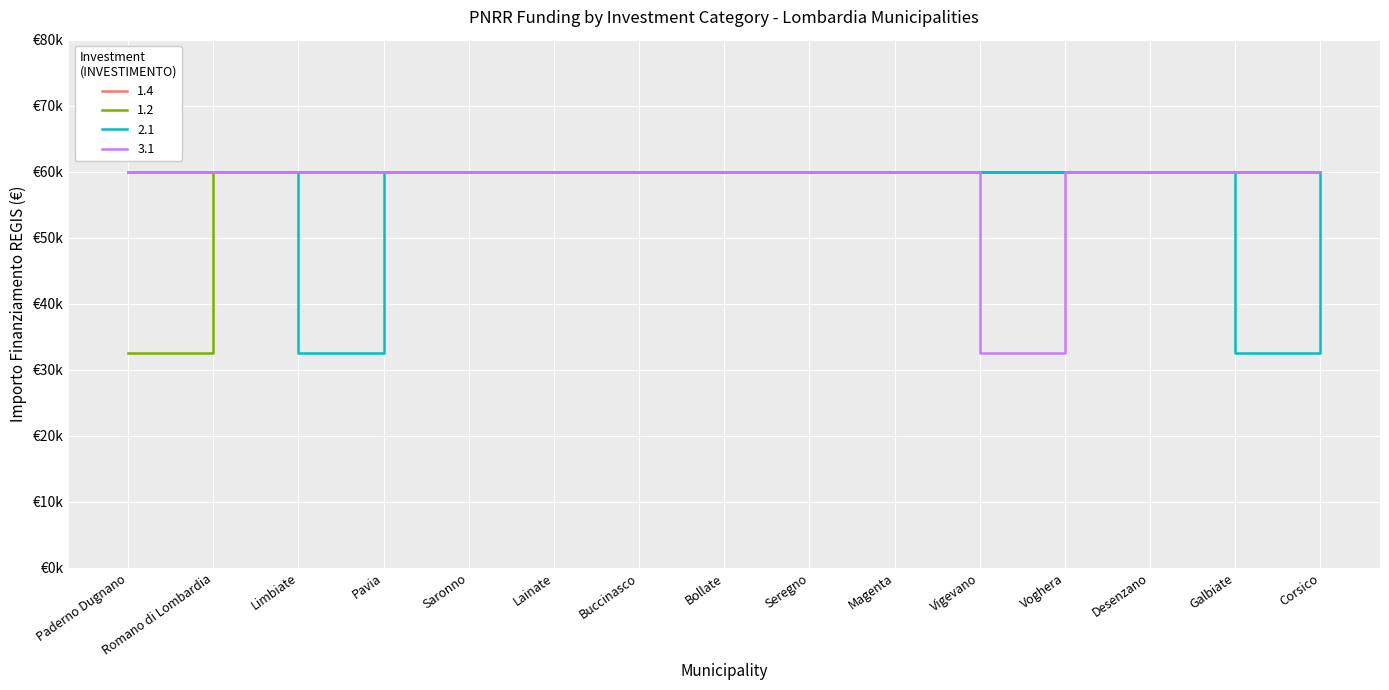

Does the chart have visible grid lines?

Yes